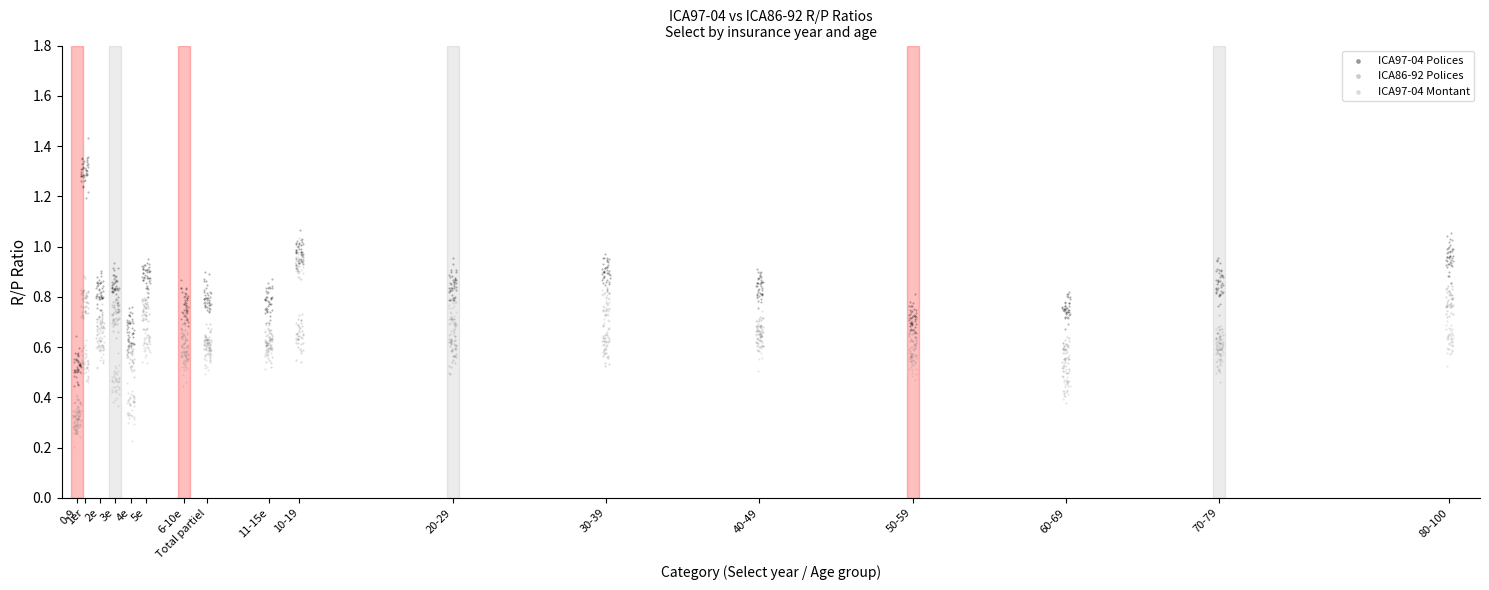

Which series contains the highest Y value?

ICA97-04 Polices